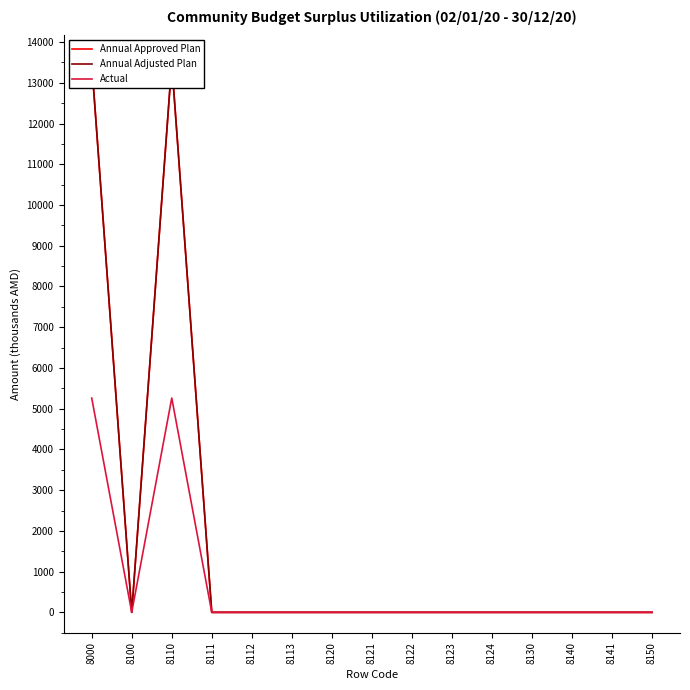

What is the sum of all Annual Adjusted Plan values?

26973.6